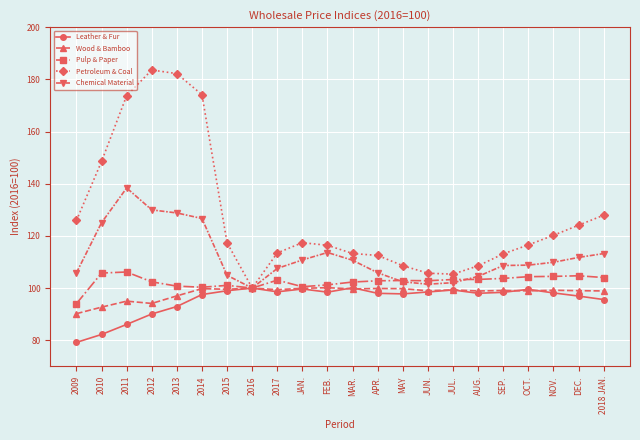

What is the total value across all series at NOV.?

531.9